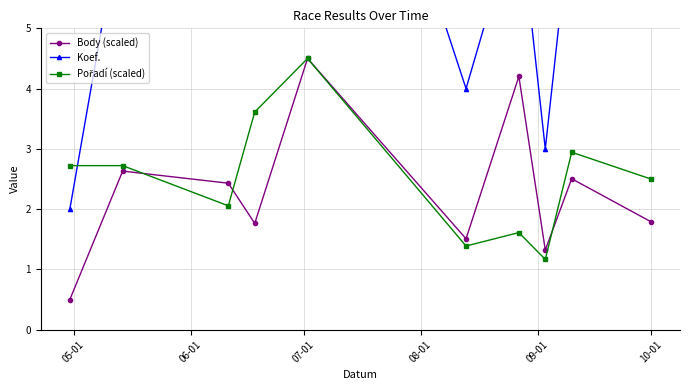

In Body (scaled), how many points are higher than both neighbors (excluding endpoints)?

4